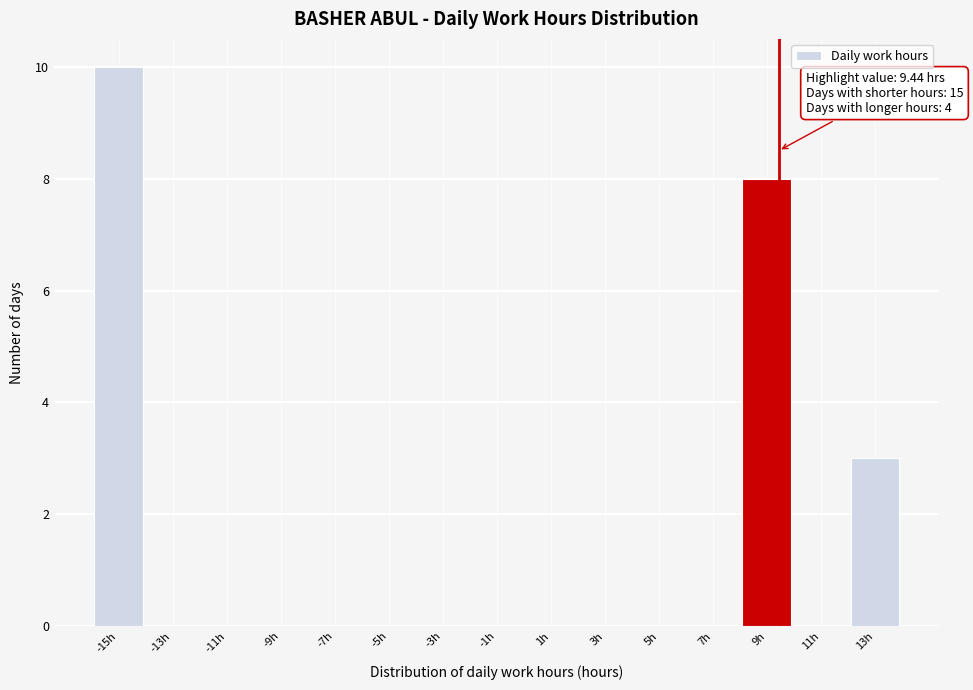

Which range on the x-axis has the tallest bar?

-16 to -14